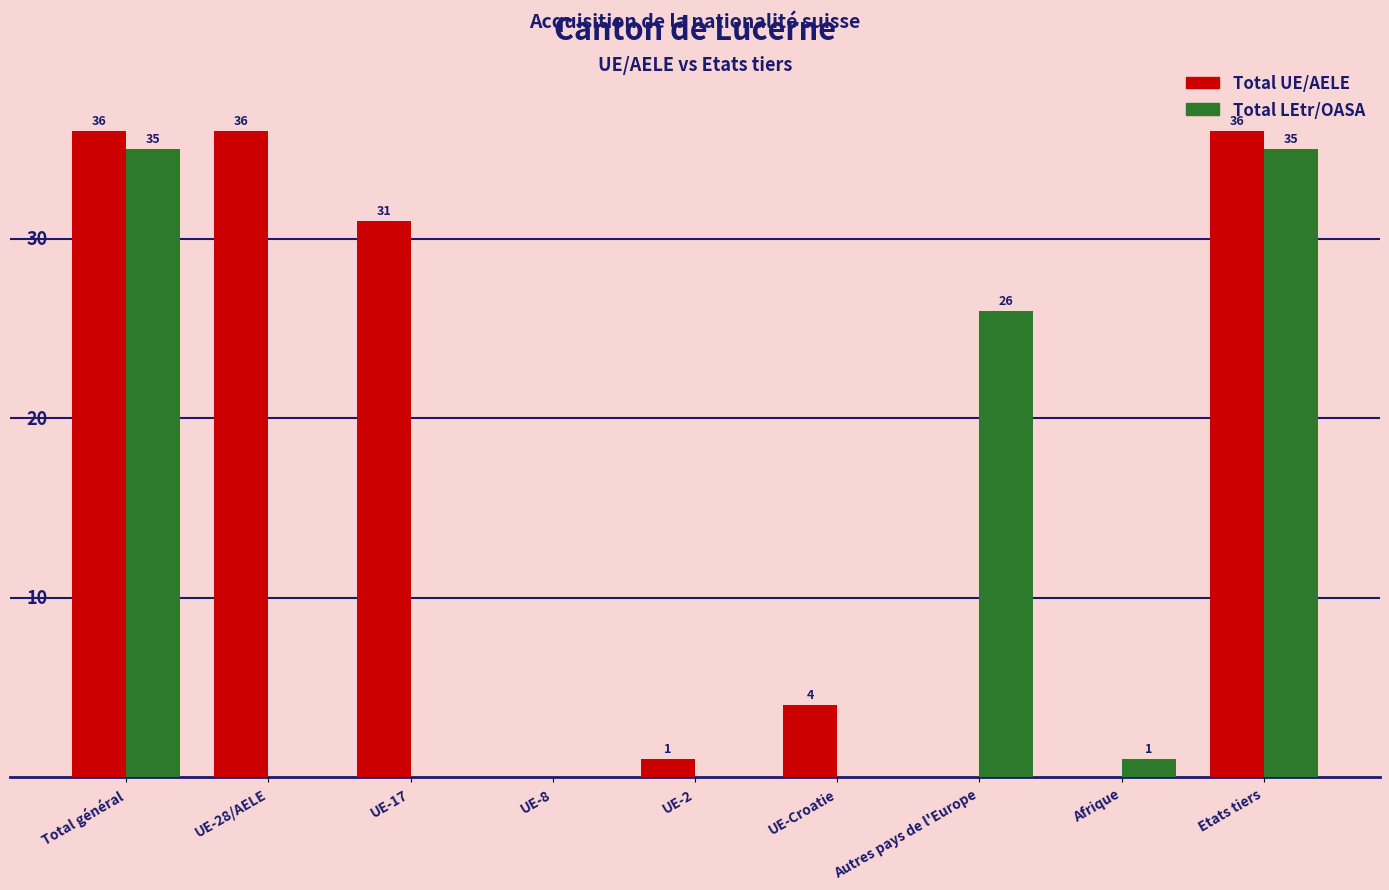

Where is Total UE/AELE nearest to the value 18?

UE-17